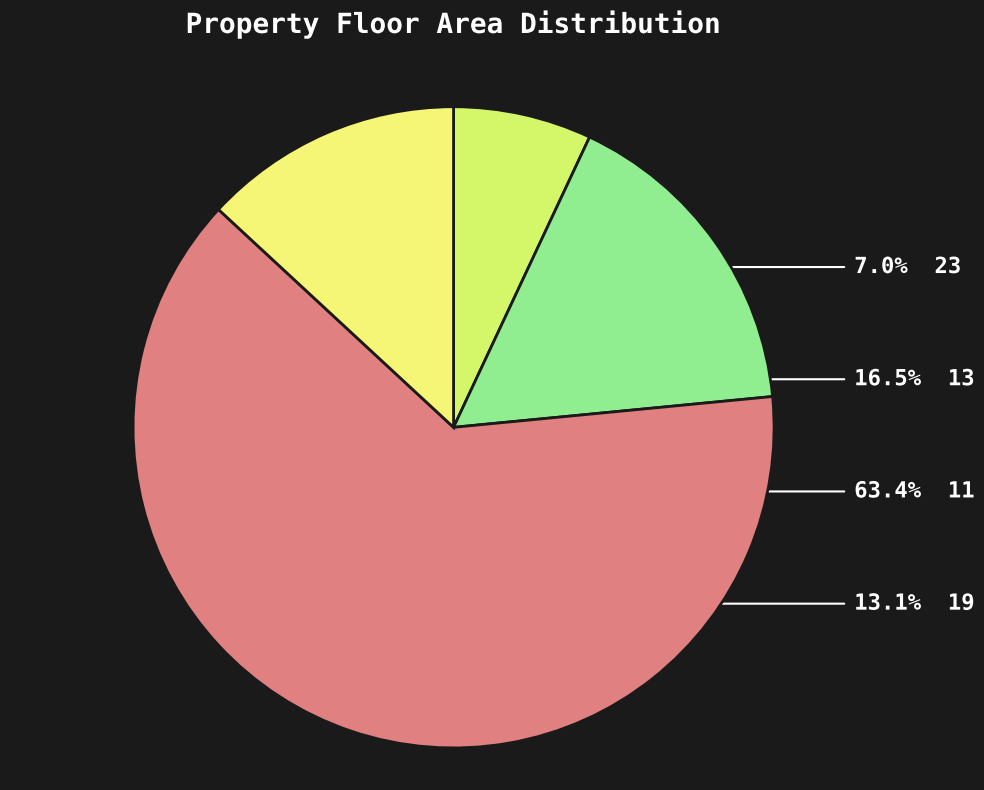

Count the number of slices in the pie.

4